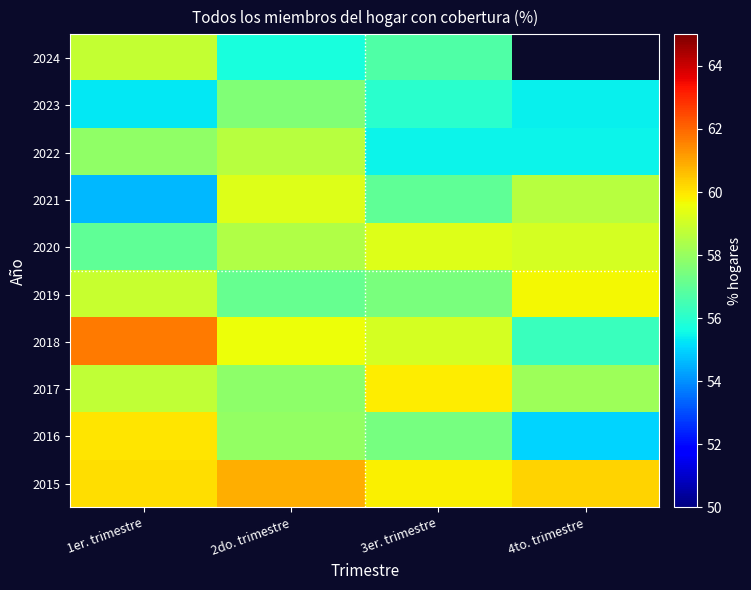

Between 4to. trimestre and 3er. trimestre, which is larger?

4to. trimestre